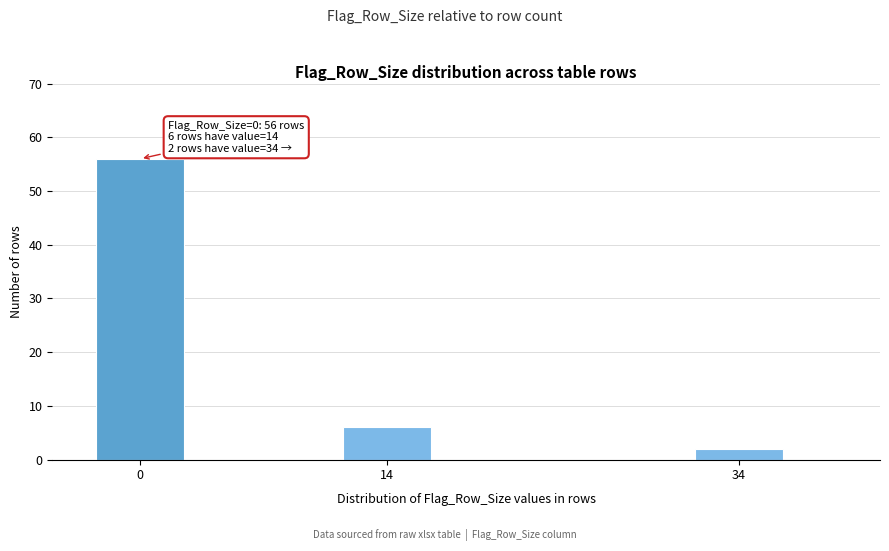

Reading left to right, list all the values displayed in this chart.

56	6	2